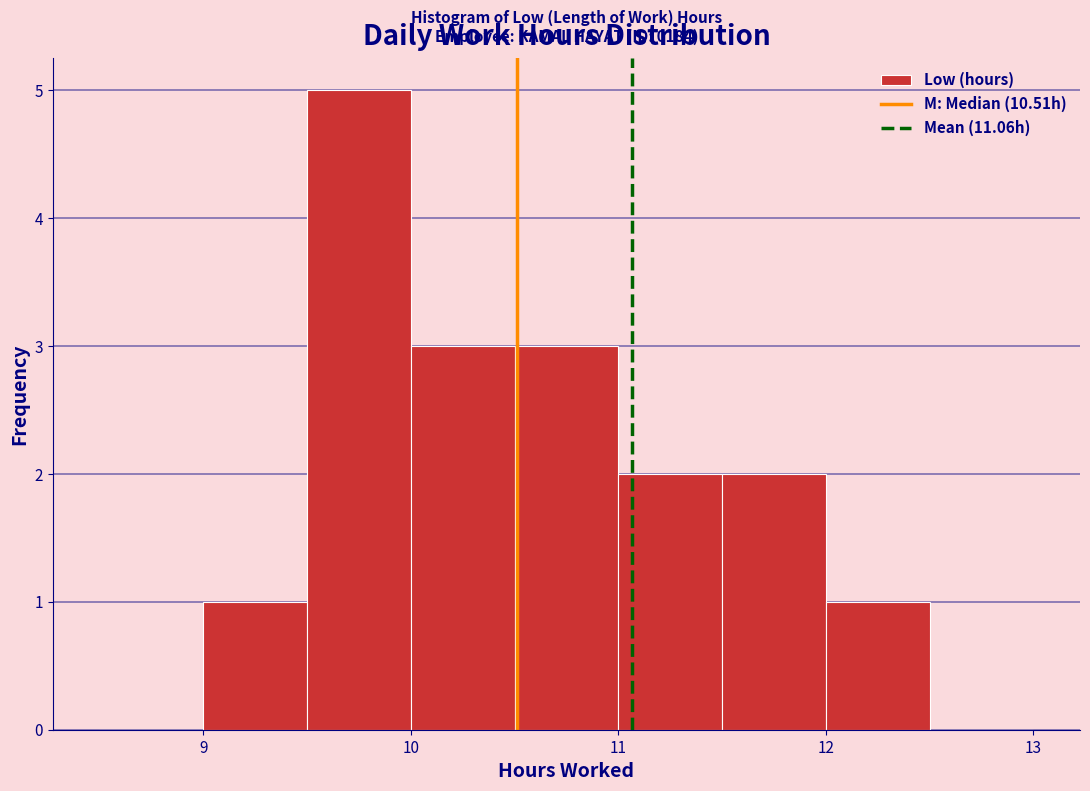

Over which range of the x-axis is the bar tallest?

9.5 to 10.0